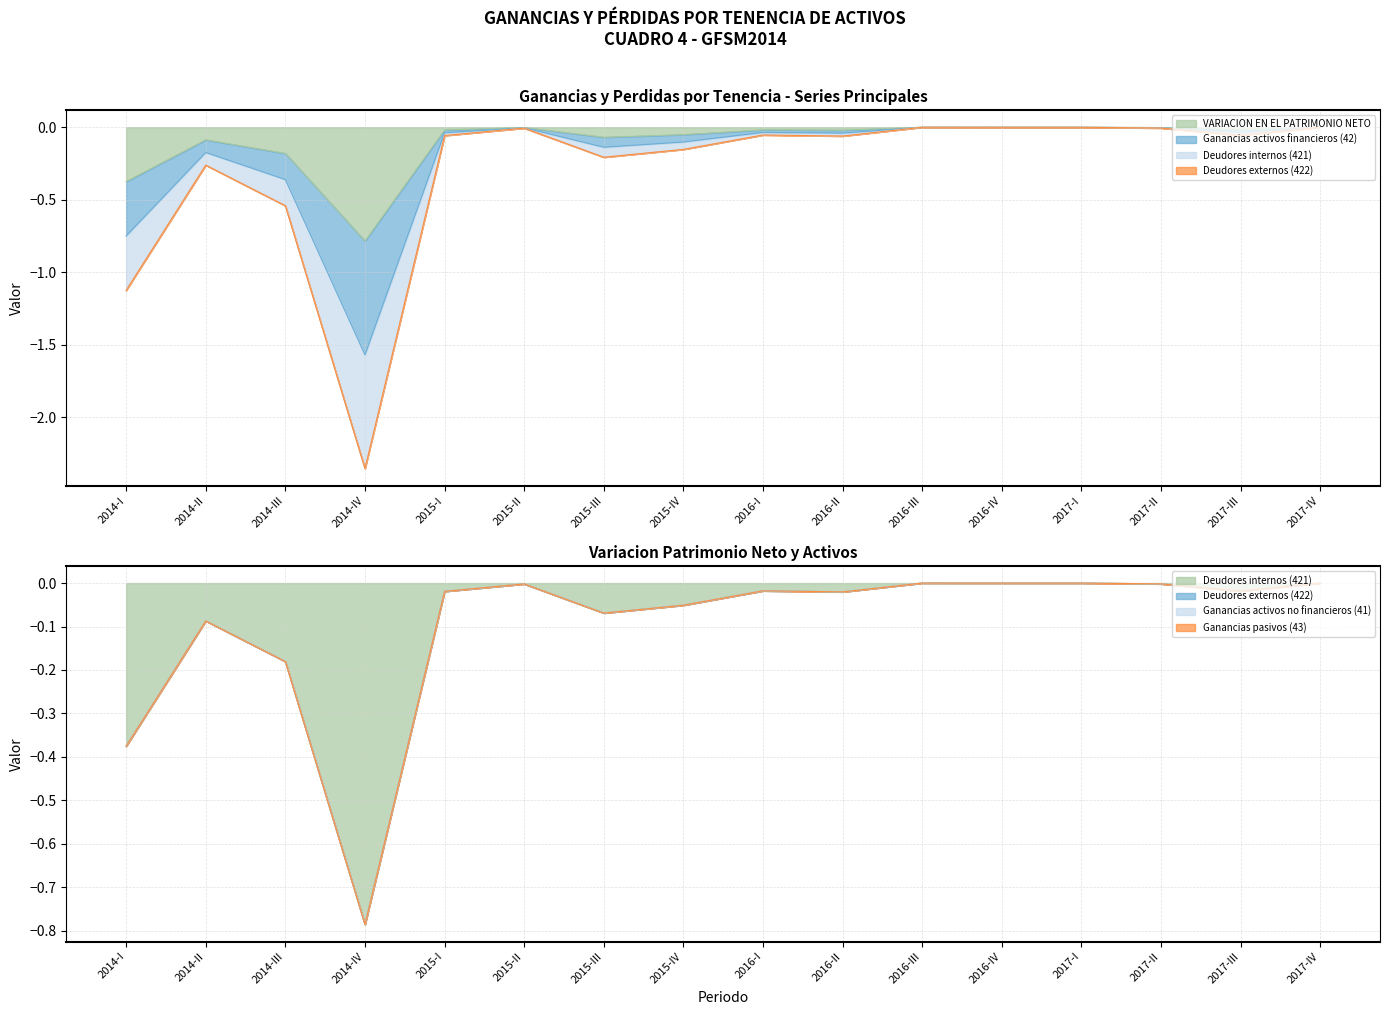

The value of VARIACION EN EL PATRIMONIO NETO at 2015-I is -0.0. True or false?

True